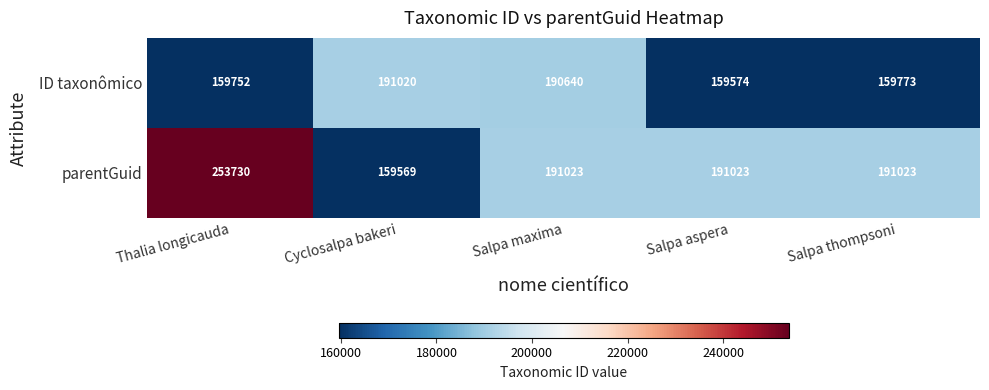

Which series has the largest total across all categories?

parentGuid